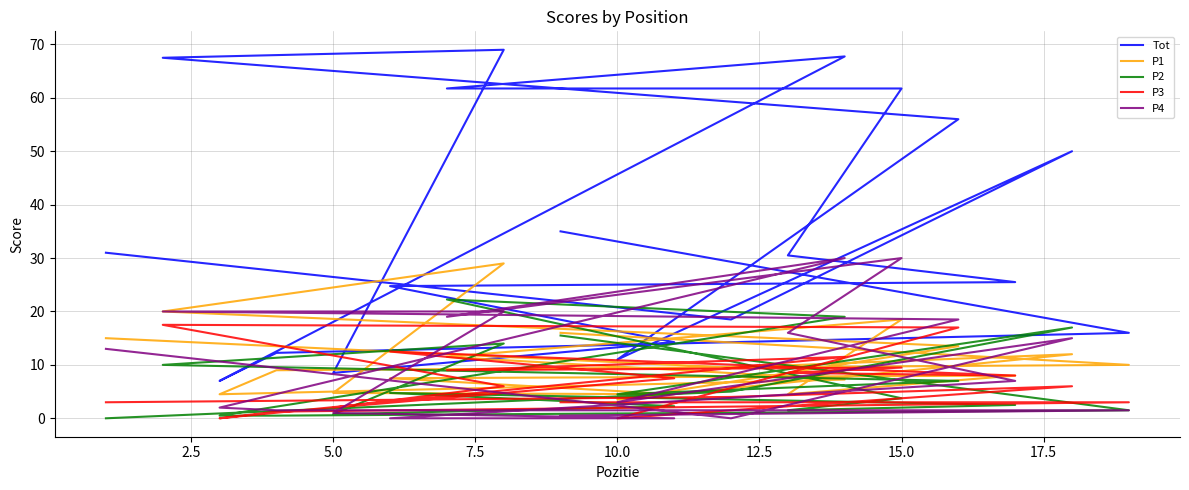

Reading right to left, extract all data points from this chart.

Tot: 31.0	18.5	50.0	11.0	56.0	67.5	69.0	8.5	14.2	24.8	25.5	30.5	61.8	61.8	67.8	7.0	12.2	16.0	35.0
P1: 15.0	9.5	12.0	3.5	13.5	20.0	29.0	4.8	4.5	7.5	8.0	4.5	18.5	11.5	7.2	4.5	9.0	10.0	16.0
P2: 0.0	5.0	17.0	4.5	7.0	10.0	14.0	0.8	2.2	4.8	2.5	1.5	3.8	22.2	19.0	0.5	0.5	1.5	15.5
P3: 3.0	4.0	6.0	0.0	17.0	17.5	6.0	2.0	7.5	12.5	8.0	8.5	9.5	9.0	11.5	0.0	1.2	3.0	3.0
P4: 13.0	0.0	15.0	3.0	18.5	20.0	20.0	1.0	0.0	0.0	7.0	16.0	30.0	19.0	30.0	2.0	1.5	1.5	0.5